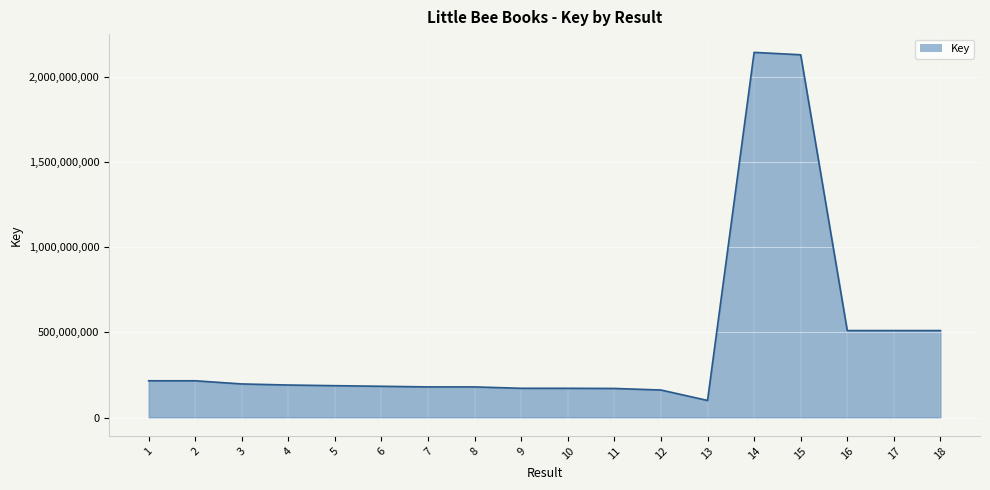

How many data points does each series have?

18